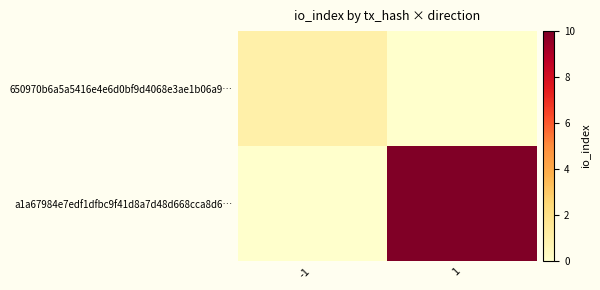

Which series has the largest range (max minus min)?

a1a67984e7edf1dfbc9f41d8a7d48d668cca8d6…